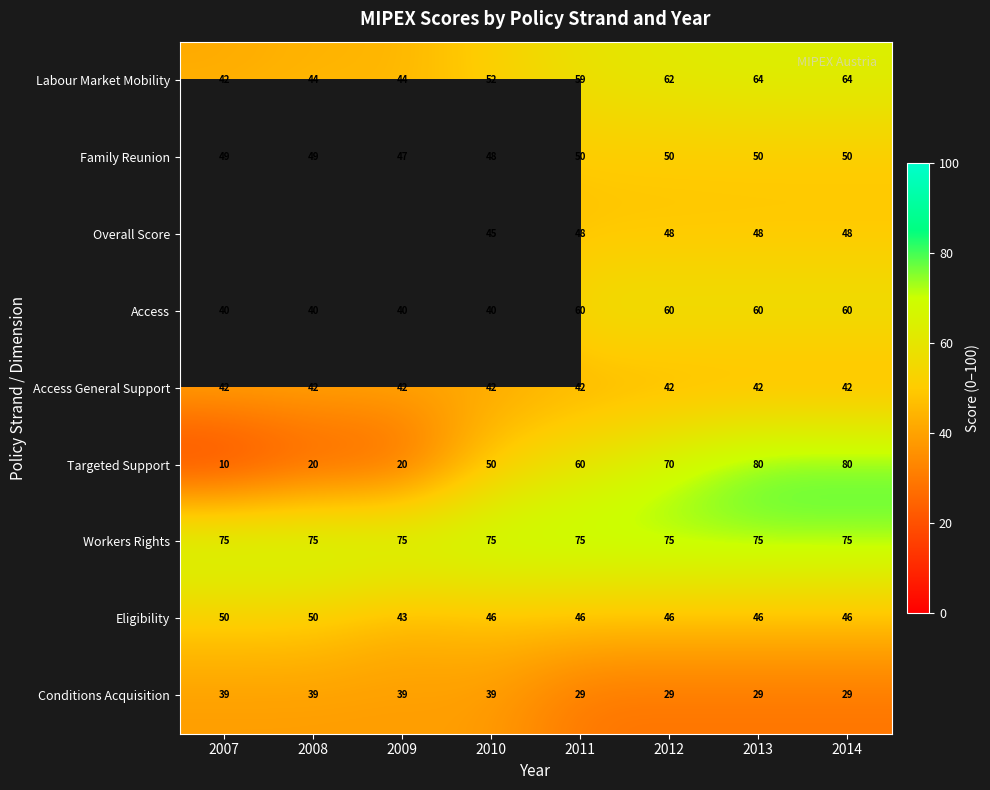

What is the greatest value displayed?

80.0